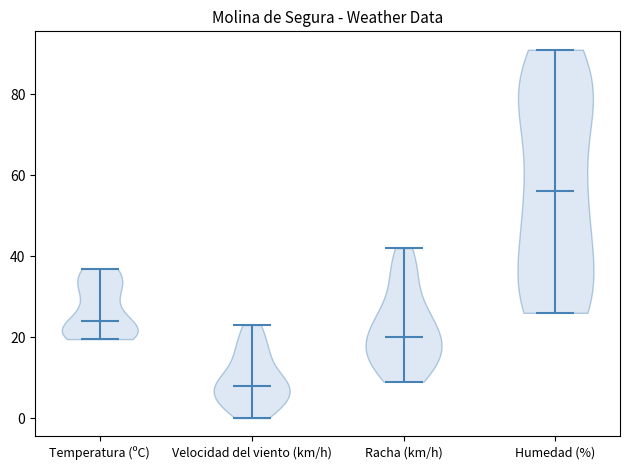

Reading left to right, read every violin against the y-axis: where its median line is, and the lowest and highest points it reaches. The values are not printed on the chart, so give them approximately, as read against the axis.

Temperatura (ºC): median line 24, lowest point 20, highest point 36
Velocidad del viento (km/h): median line 8, lowest point 0, highest point 24
Racha (km/h): median line 20, lowest point 10, highest point 42
Humedad (%): median line 56, lowest point 26, highest point 92